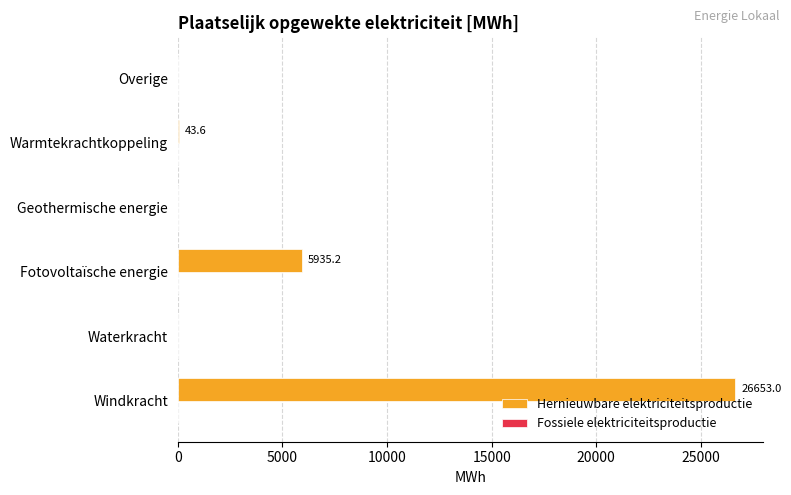

Is it true that the value at Geothermische energie is -16521.4?

False